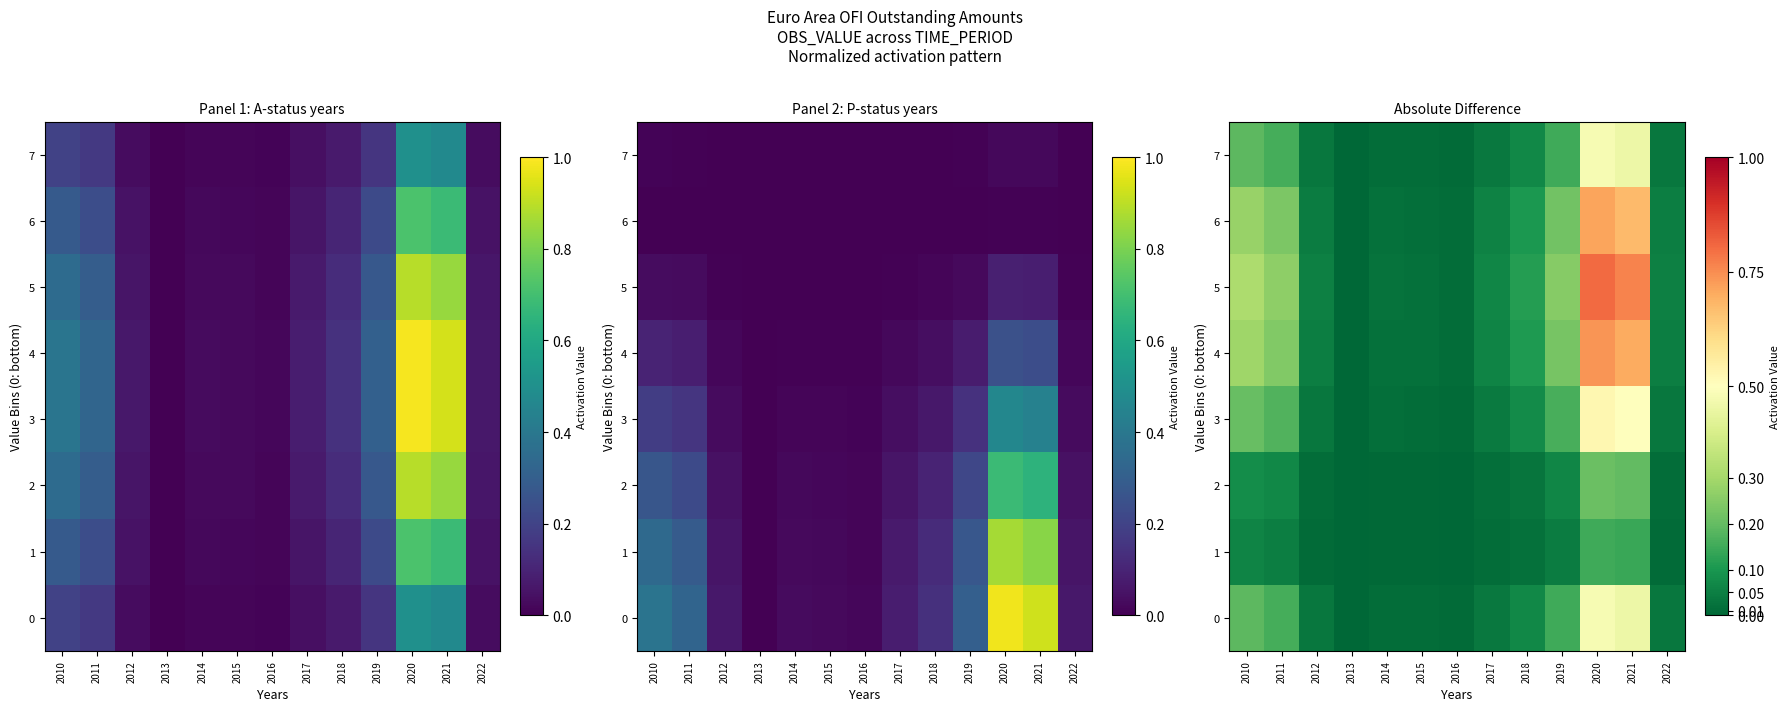

At how many categories does at least one series exceed 0?

12